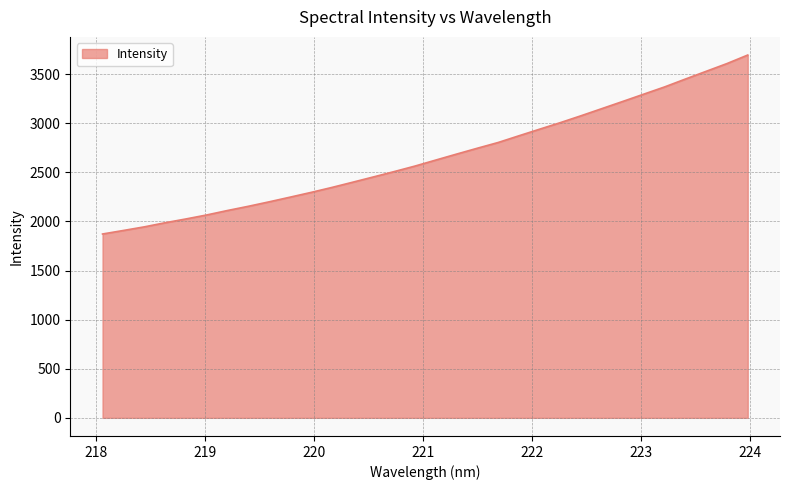

What is the greatest value displayed?

3695.5